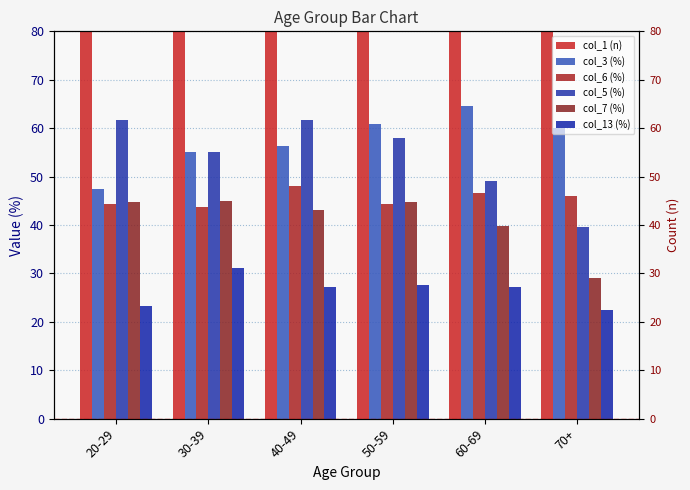

Is it true that col_13 (%) equals 27.3 at 60-69?

True